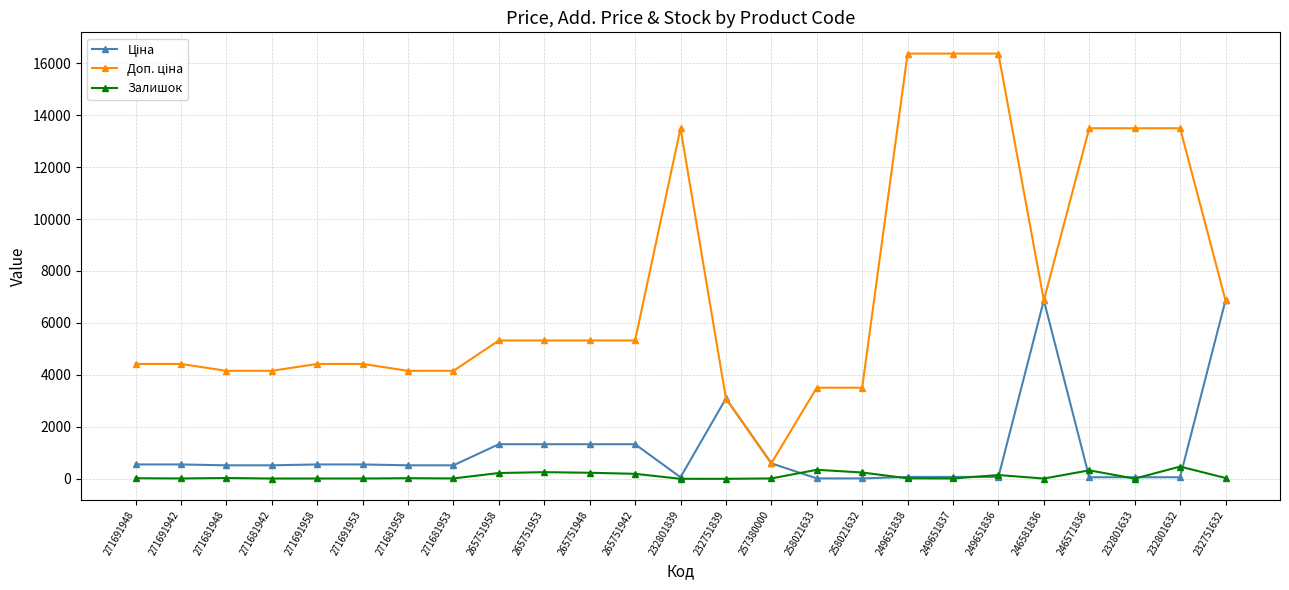

What is the total value across all series at 232751839?

6182.2